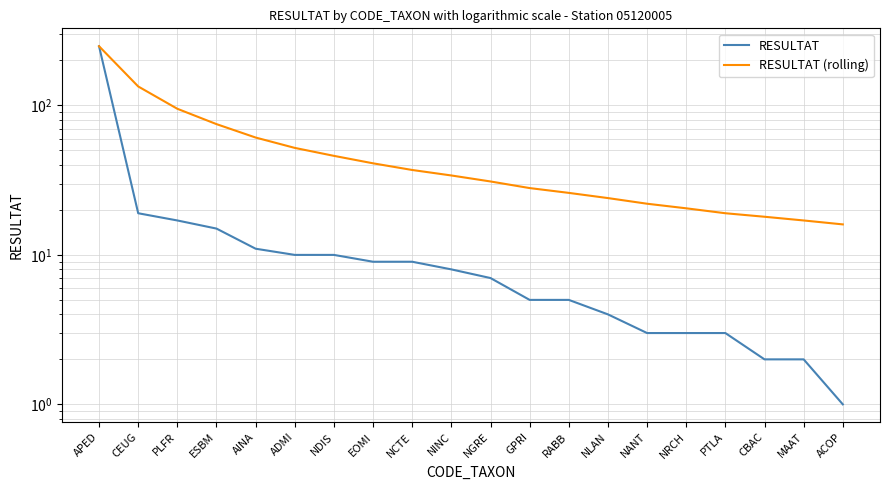

What position from the left is ACOP?

20